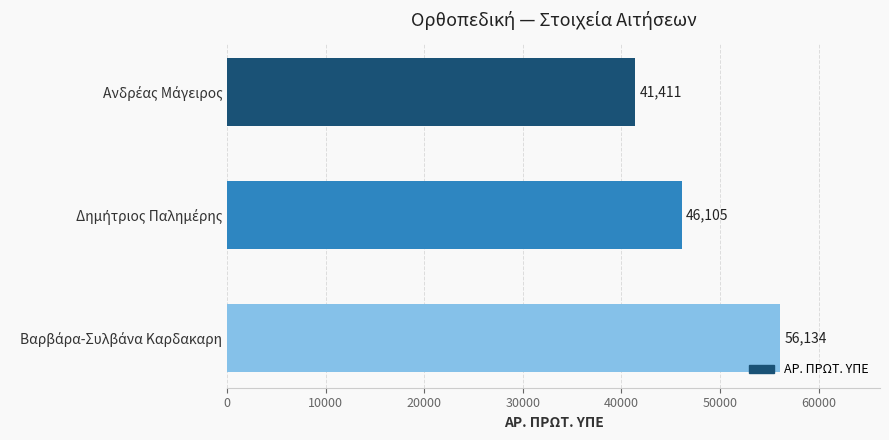

What is the minimum value shown in the chart?

41411